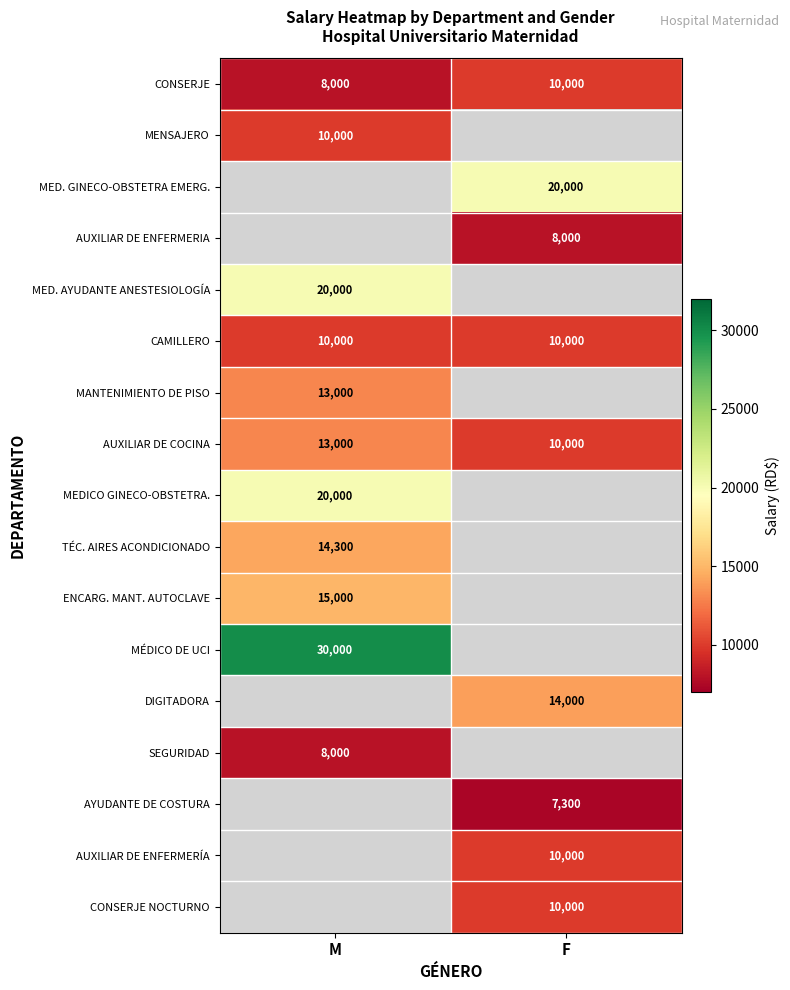

Is the value of MED. AYUDANTE ANESTESIOLOGÍA at M greater than the value of CAMILLERO at F?

Yes